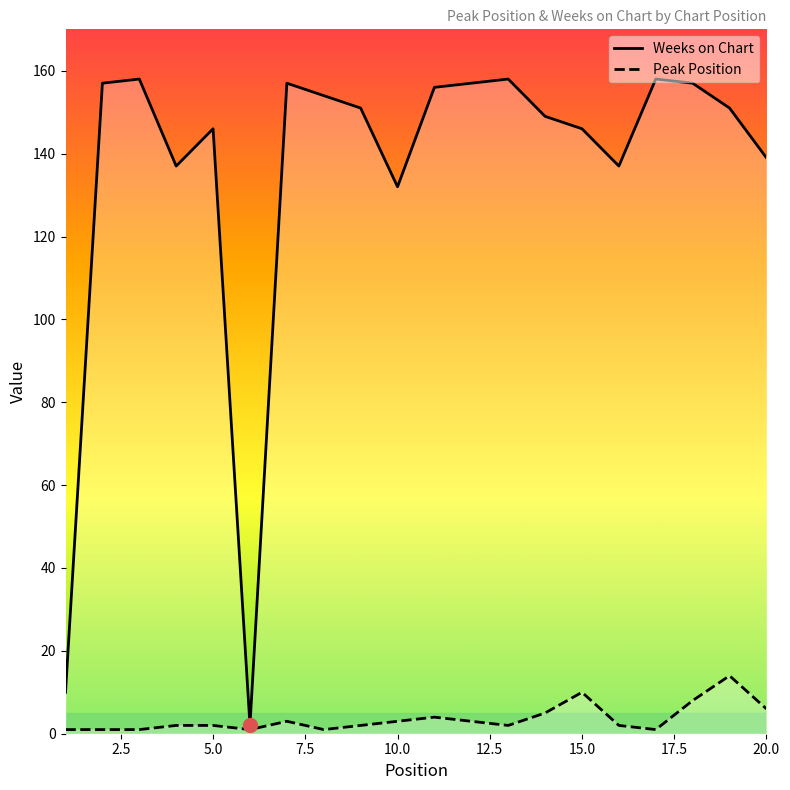

Which series has the largest total across all categories?

Weeks on Chart